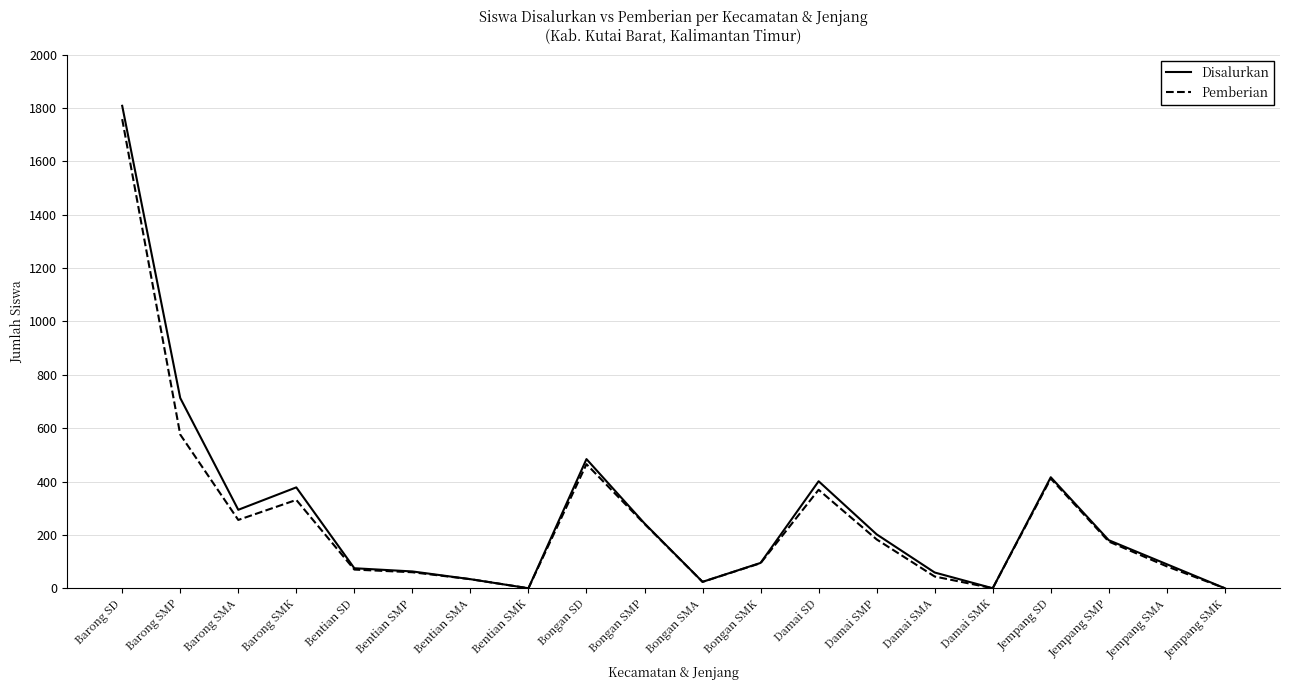

Which category has the highest value in the Disalurkan series?

Barong SD